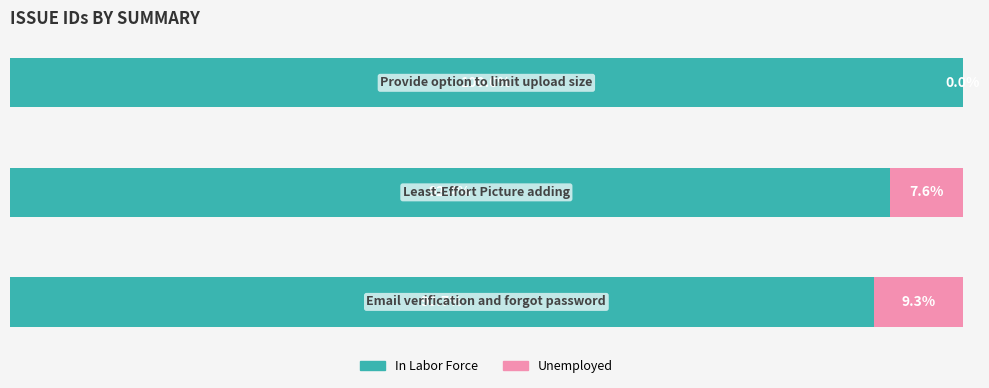

What are all the series names shown in the legend?

In Labor Force, Unemployed